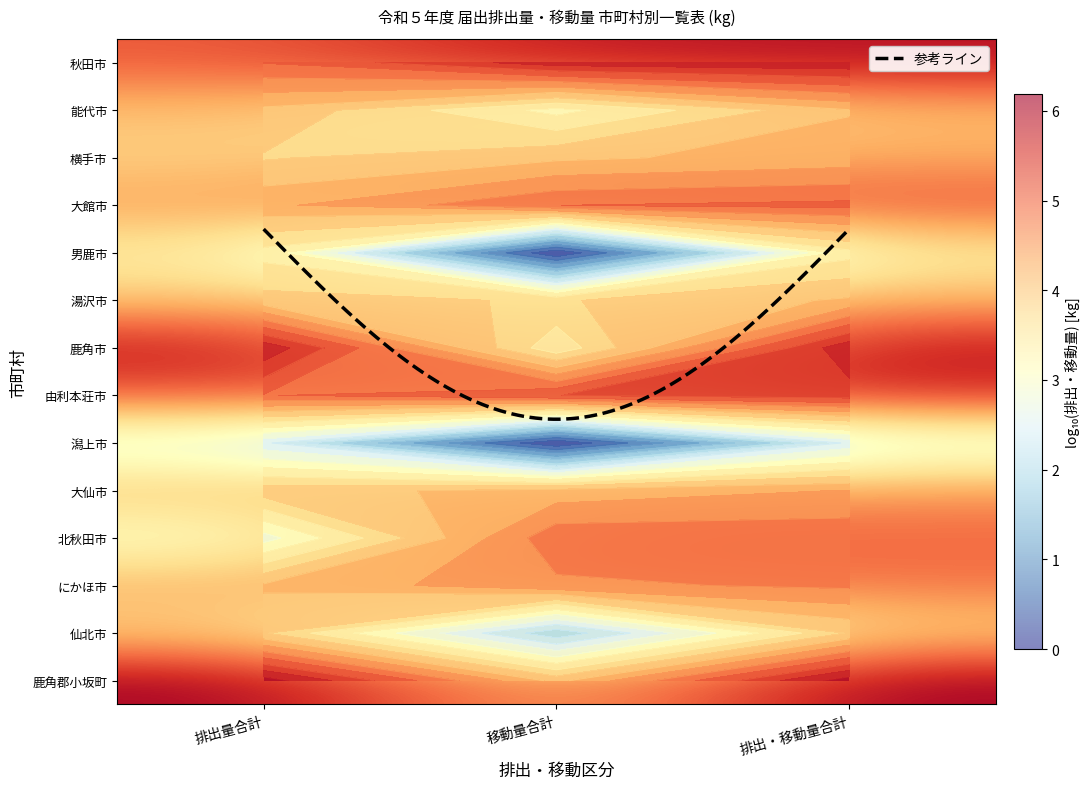

What is the sum of the 横手市 values at 移動量合計 and 排出量合計?

8.4